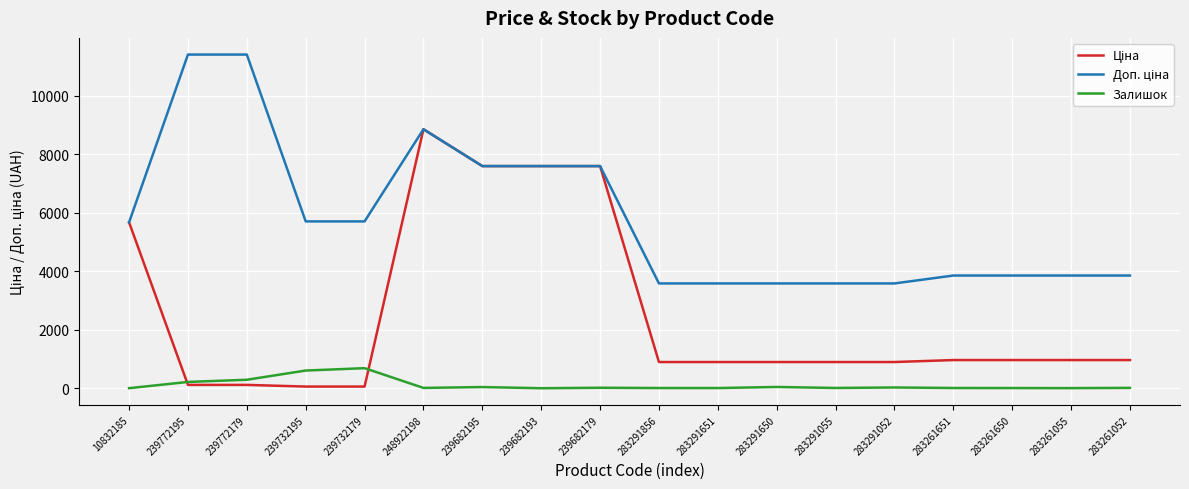

At which category is the sum across all series the highest?

248922198